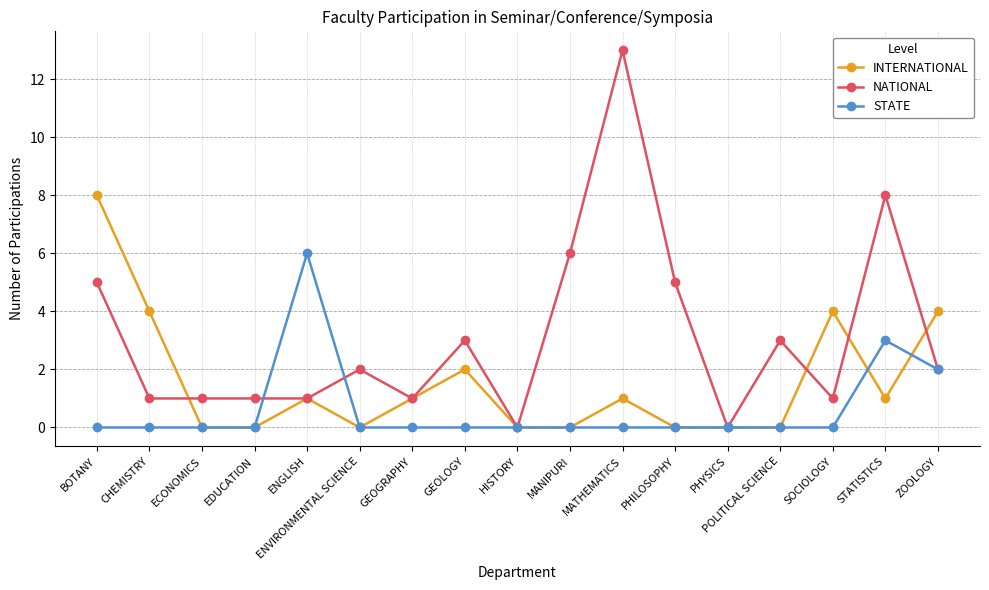

Rank the series by their maximum value, from lowest to highest.

STATE, INTERNATIONAL, NATIONAL